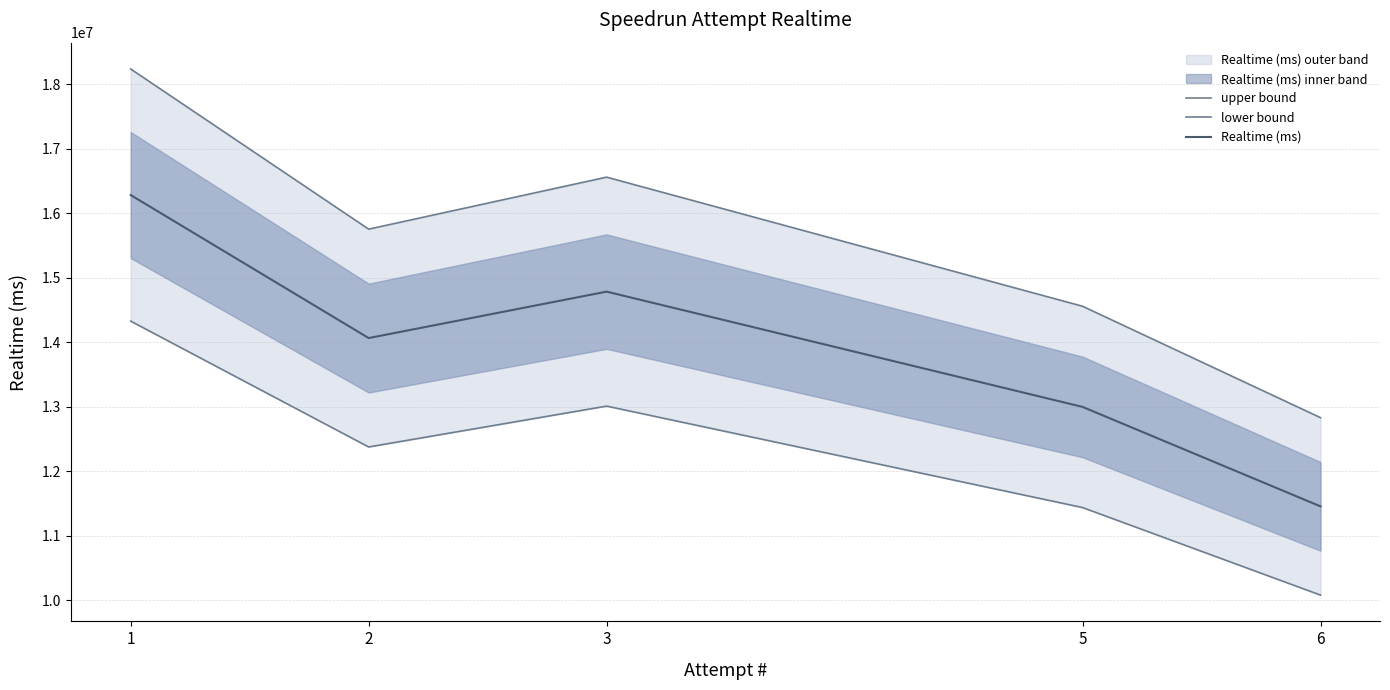

What is the difference between the lower bound values at 2 and 5?

939055.9